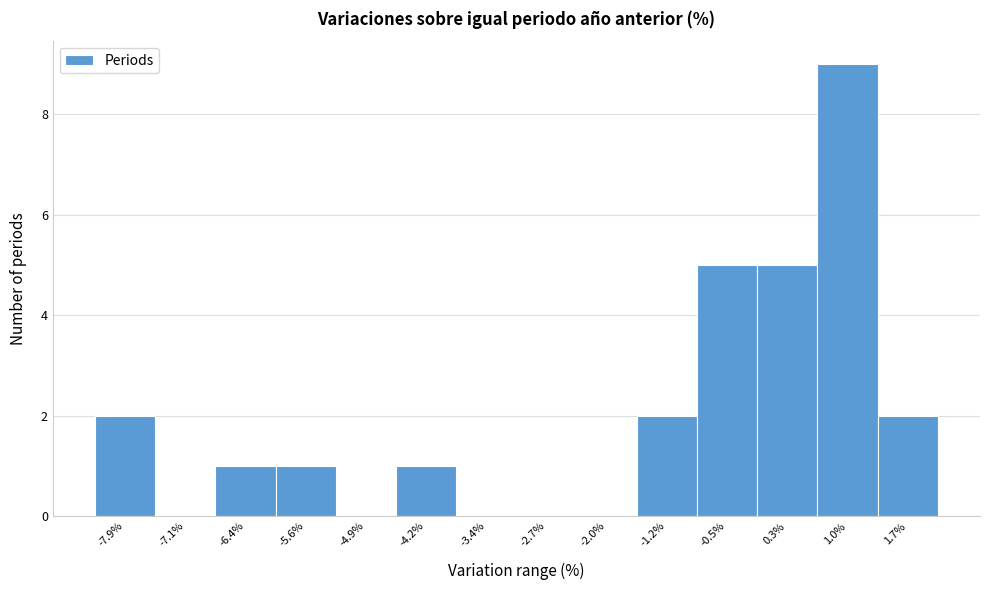

Reading left to right, transcribe all the data shown in this chart.

-7.9%=2	-7.1%=0	-6.4%=1	-5.6%=1	-4.9%=0	-4.2%=1	-3.4%=0	-2.7%=0	-2.0%=0	-1.2%=2	-0.5%=5	0.3%=5	1.0%=9	1.7%=2